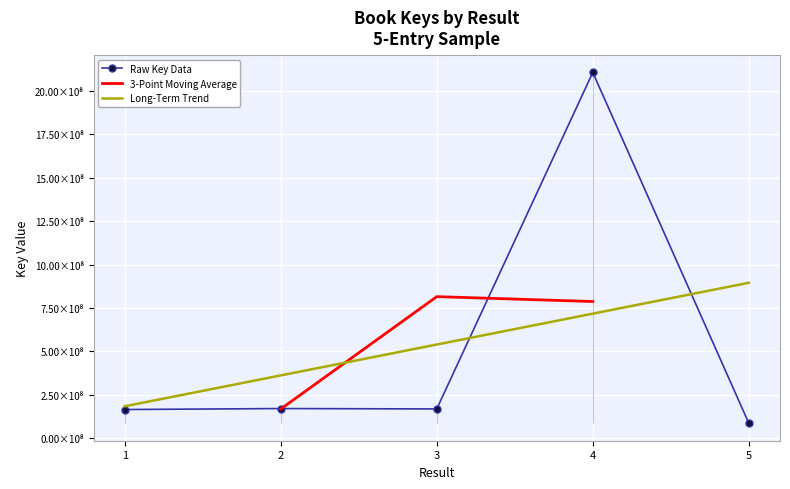

Is it true that the value at 1 is 45607871?

False